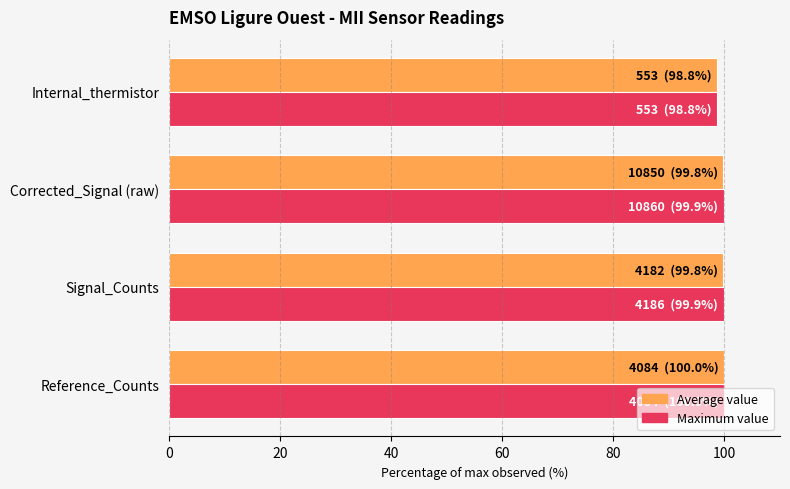

At which category does the chart reach its minimum across all series?

Internal_thermistor